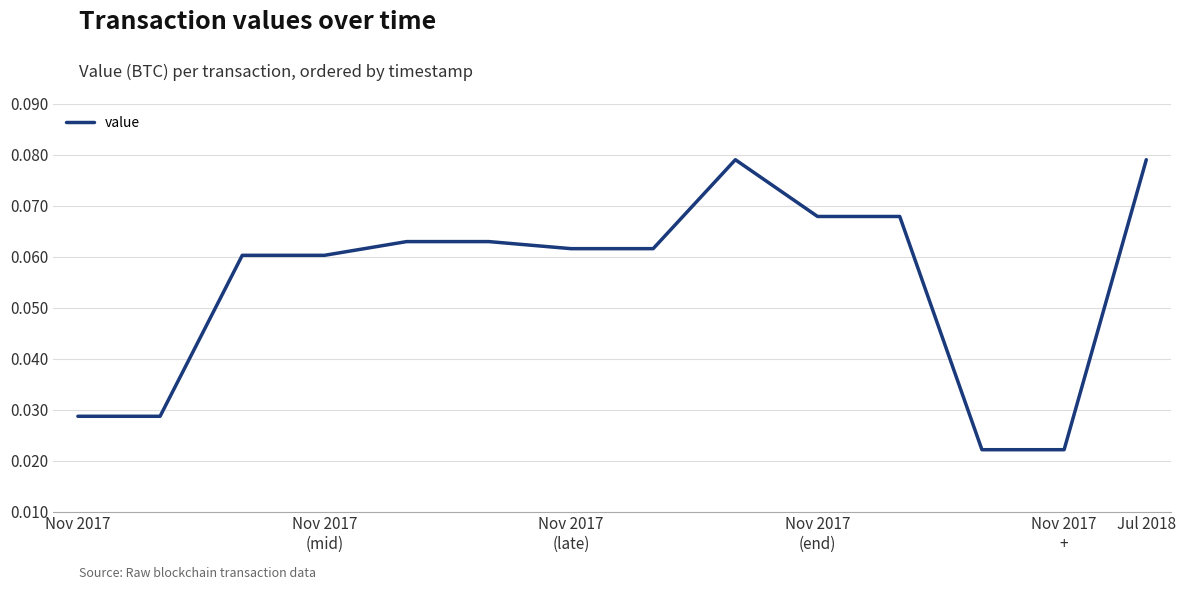

What is the value of the 5th point from the left?

0.1